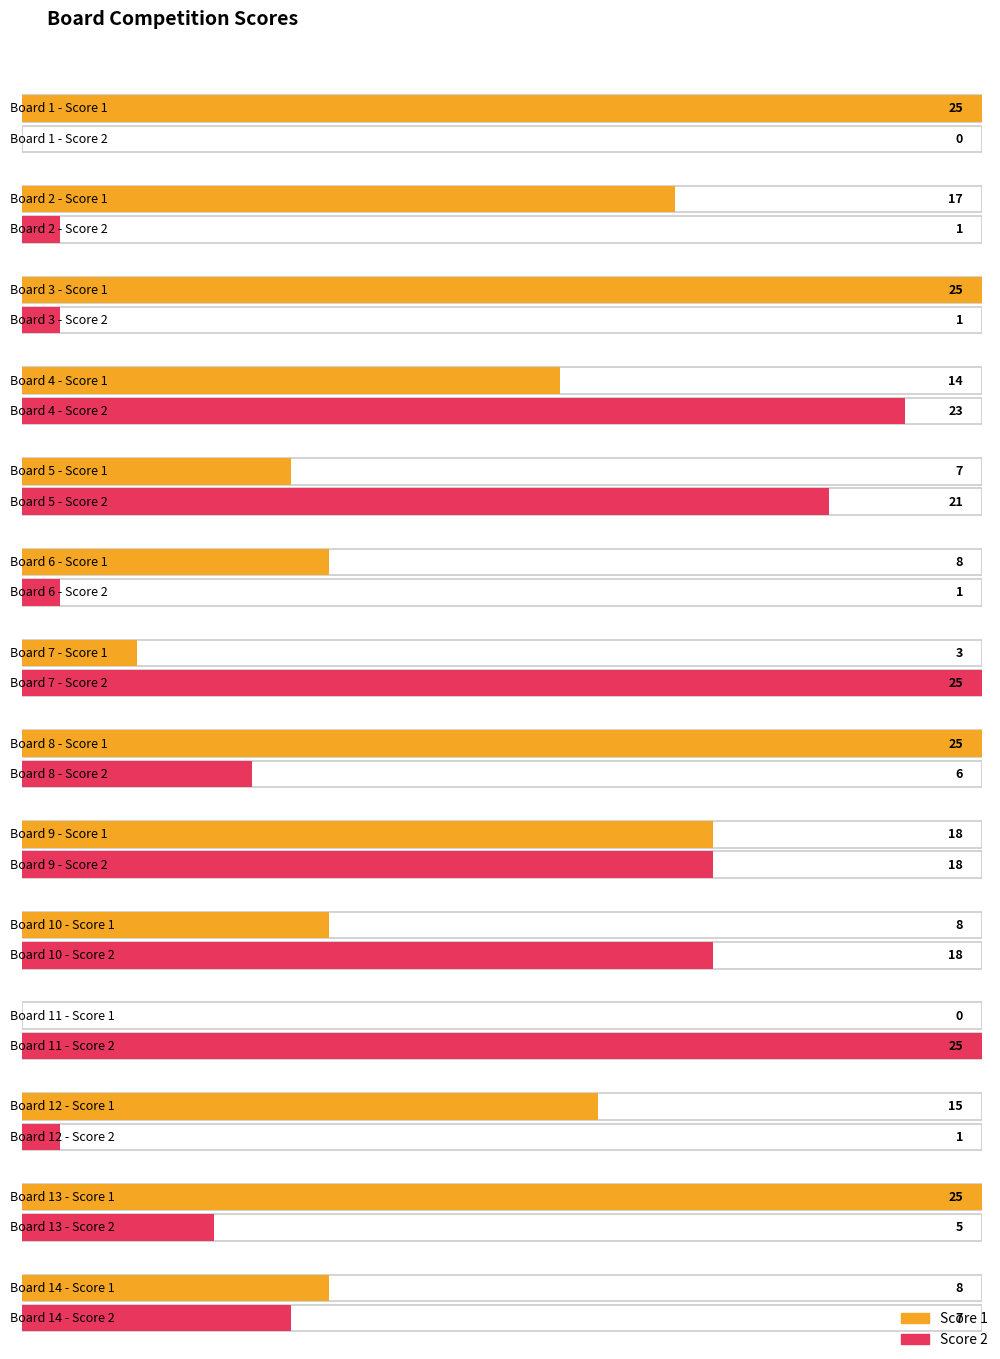

What is the difference between the second highest and minimum values in the Score 2 series?

25